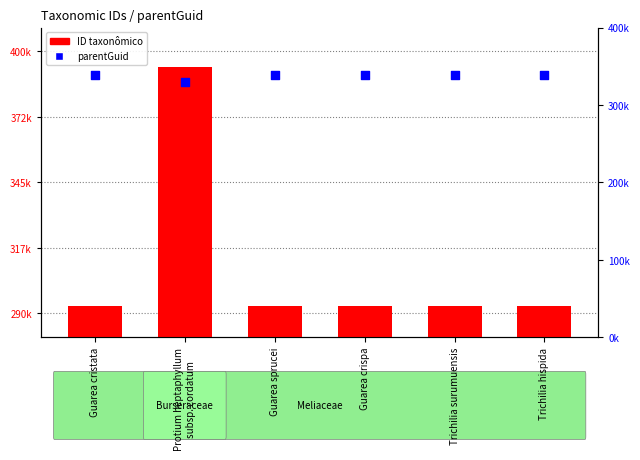

Which series reaches the minimum Y coordinate?

ID taxonômico